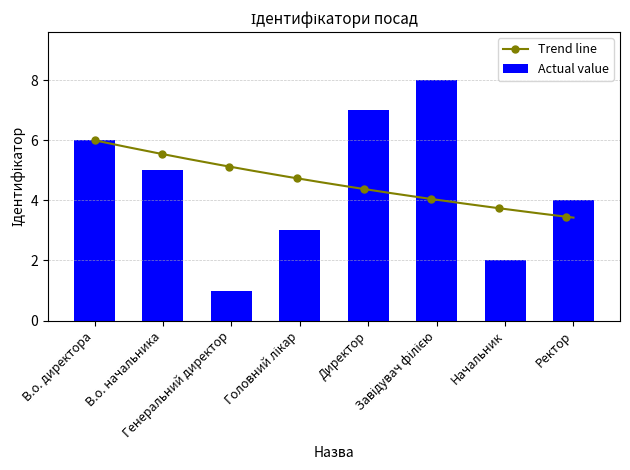

Reading right to left, transcribe all the data shown in this chart.

4	2	8	7	3	1	5	6